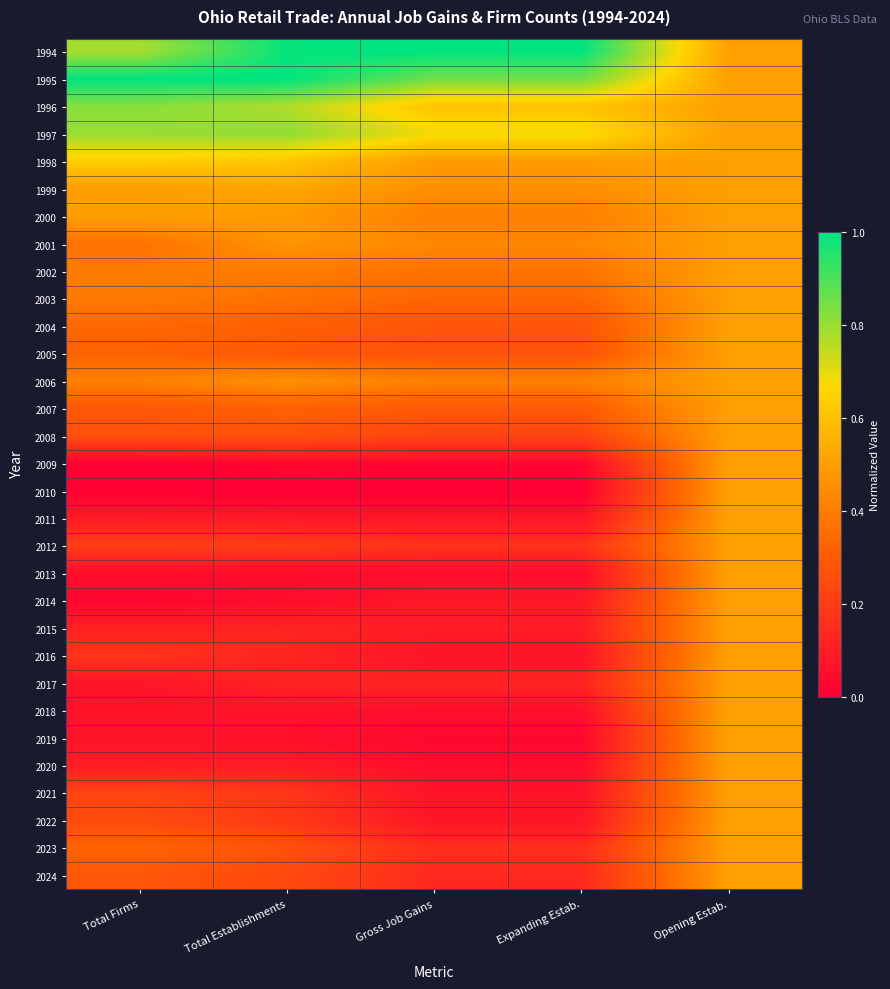

Rank the series at Opening Estab. from highest to lowest value.

1994, 1995, 1996, 1997, 1998, 1999, 2000, 2001, 2002, 2003, 2004, 2005, 2006, 2007, 2008, 2009, 2010, 2011, 2012, 2013, 2014, 2015, 2016, 2017, 2018, 2019, 2020, 2021, 2022, 2023, 2024